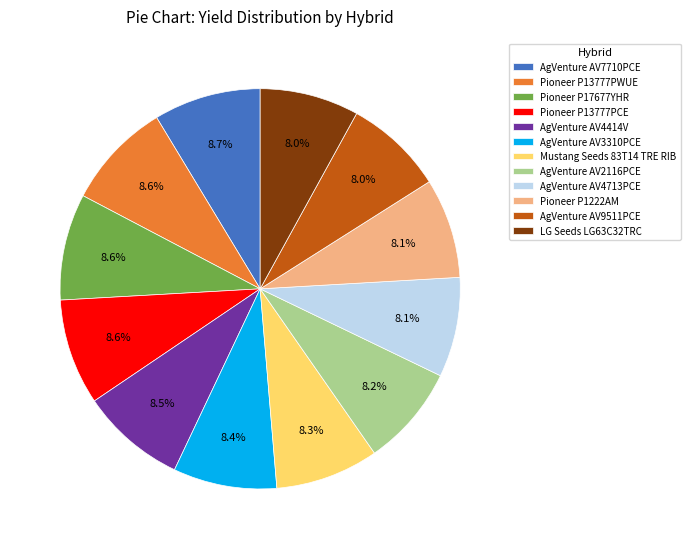

Does AgVenture AV4713PCE represent more than half of the total?

No